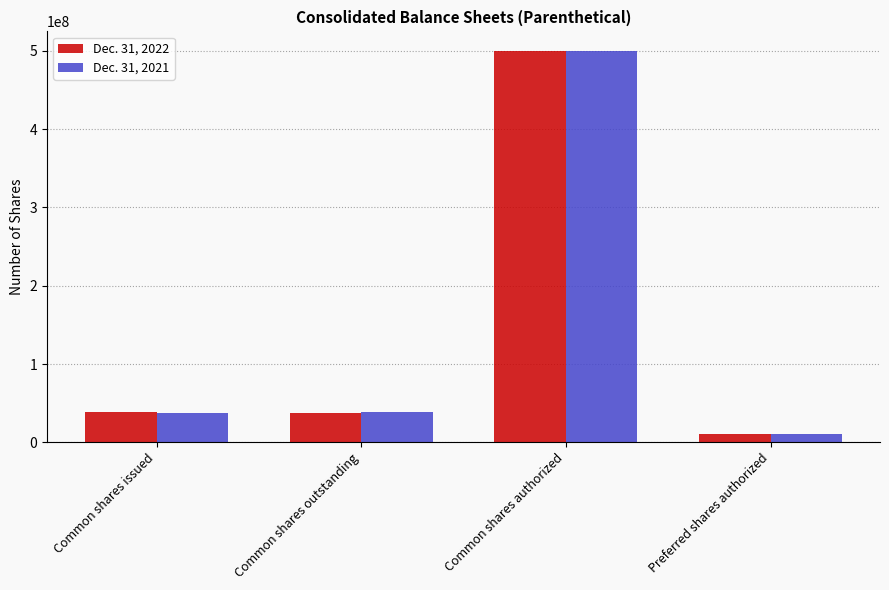

What is the highest value of the Dec. 31, 2022 series?

500000000